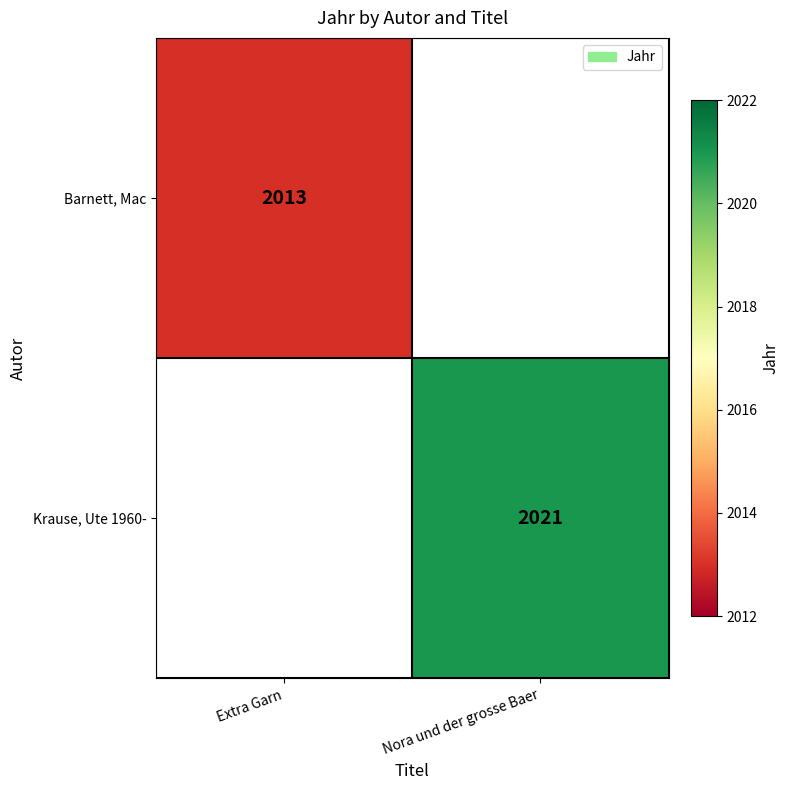

True or false: Krause, Ute 1960- has a value of 507 at Nora und der grosse Baer.

False